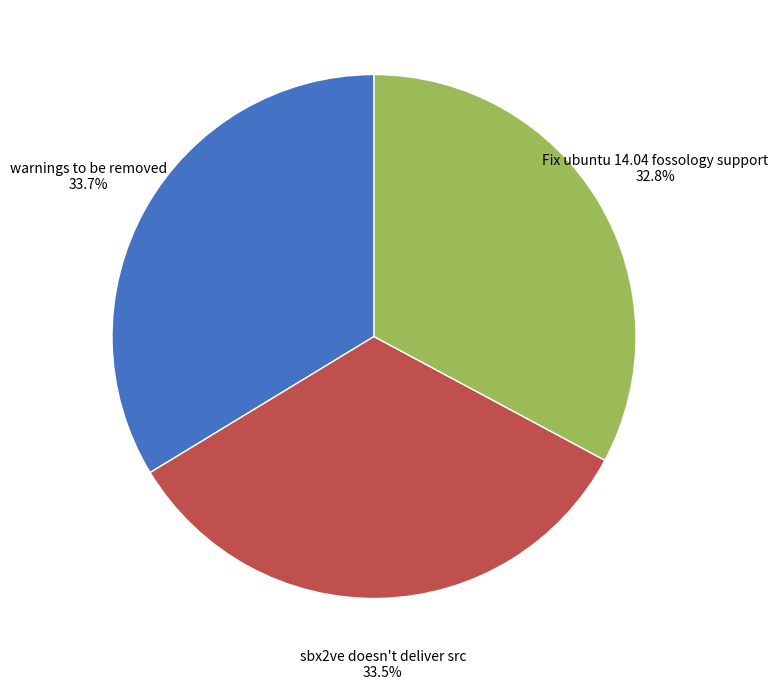

Is there any slice that represents more than half of the pie?

No